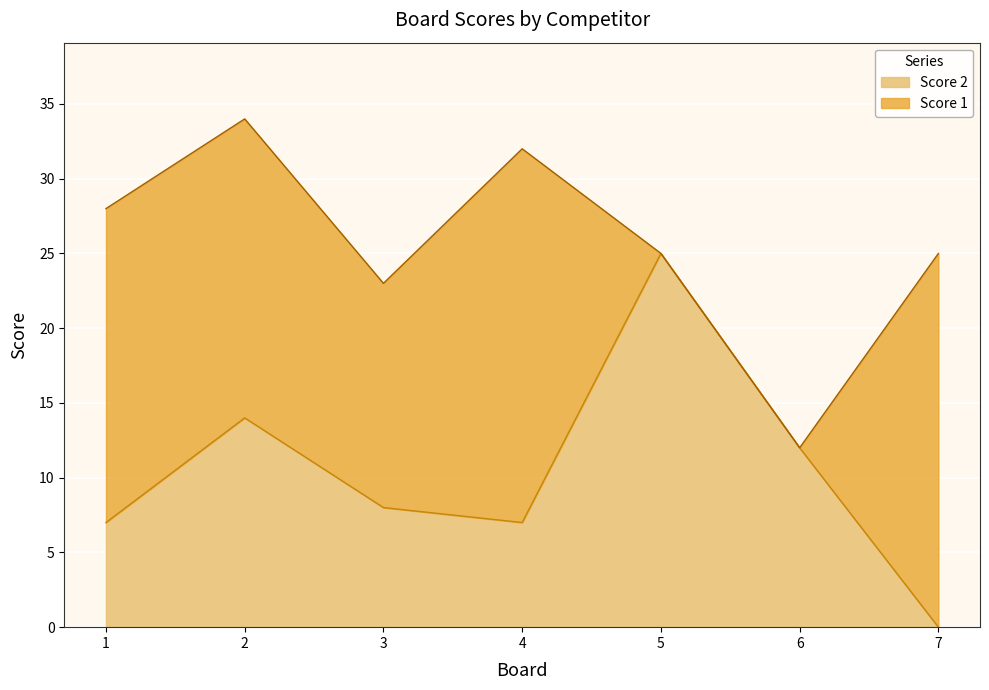

What is the change in value from 5 to 7?

-25